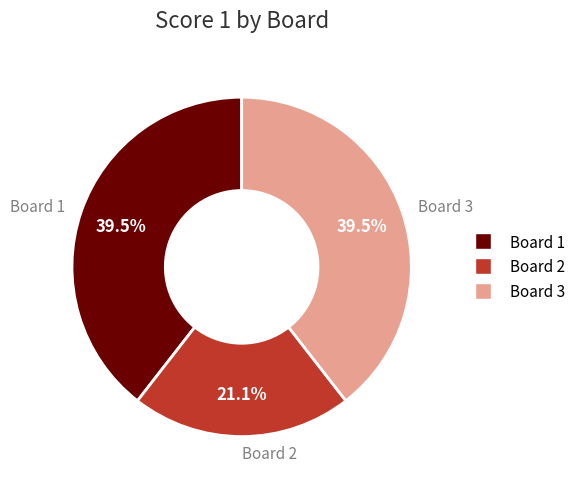

Approximately how many times larger is the value at Board 2 compared to Board 1?

0.5